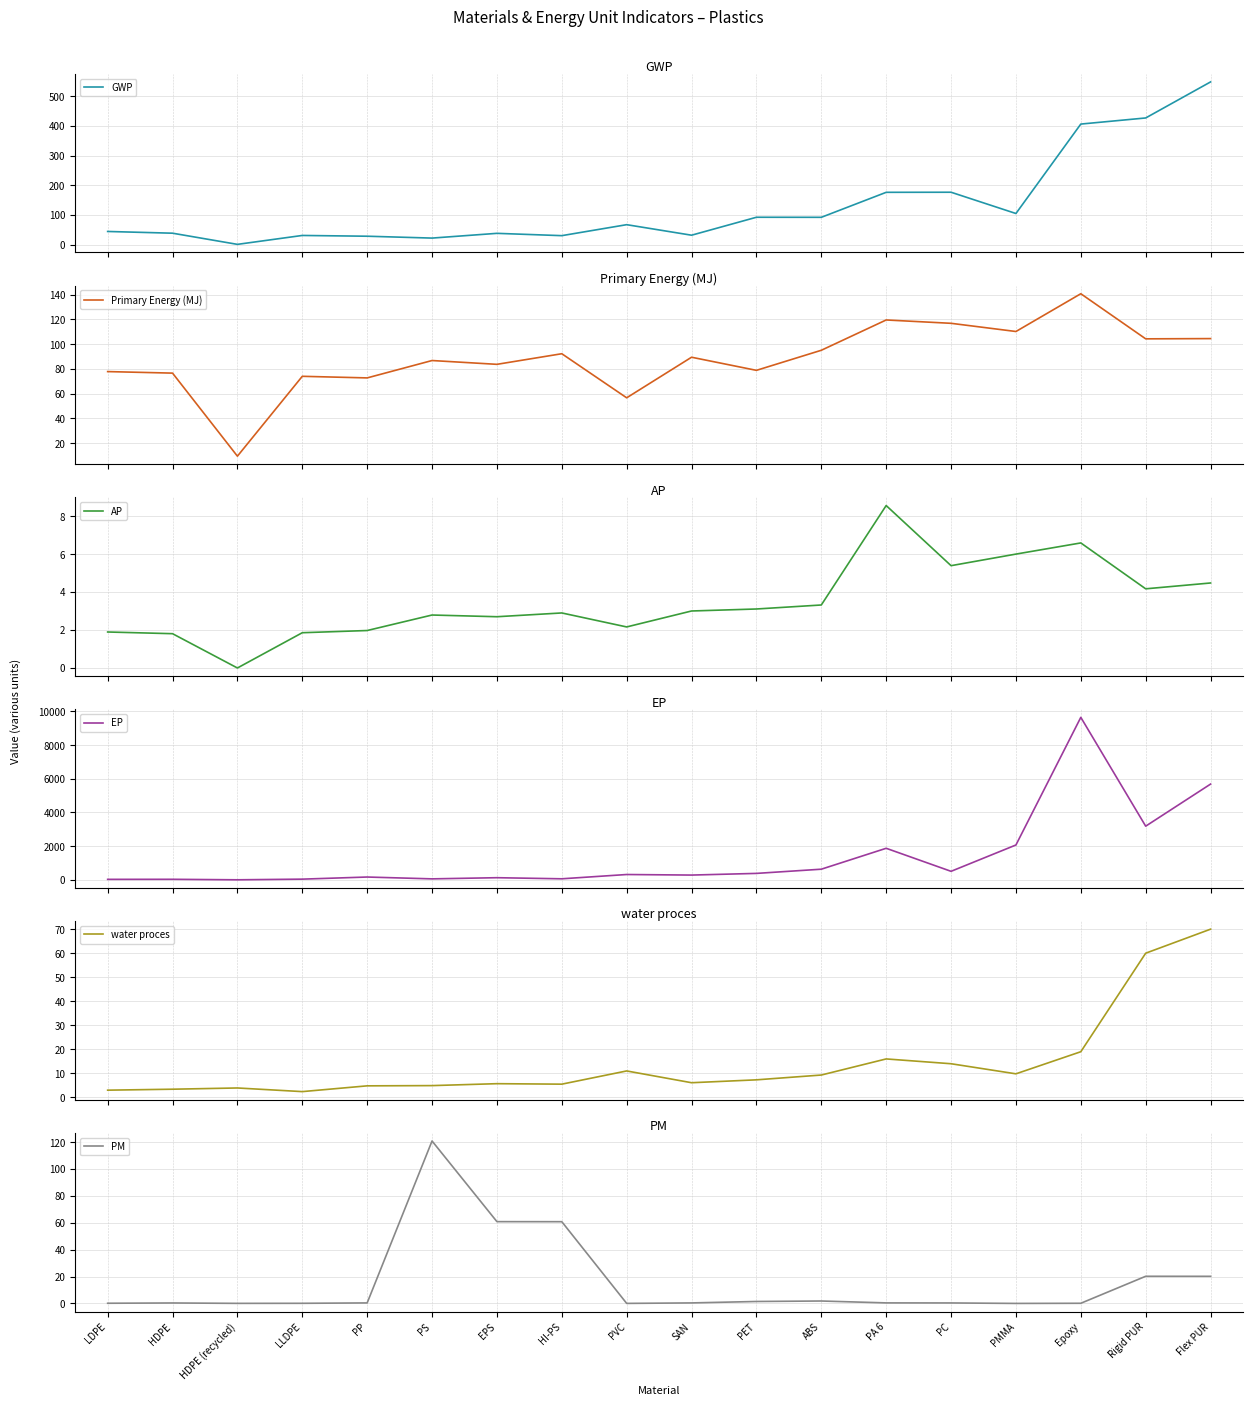

What is the label of the 16th point from the left?

Epoxy